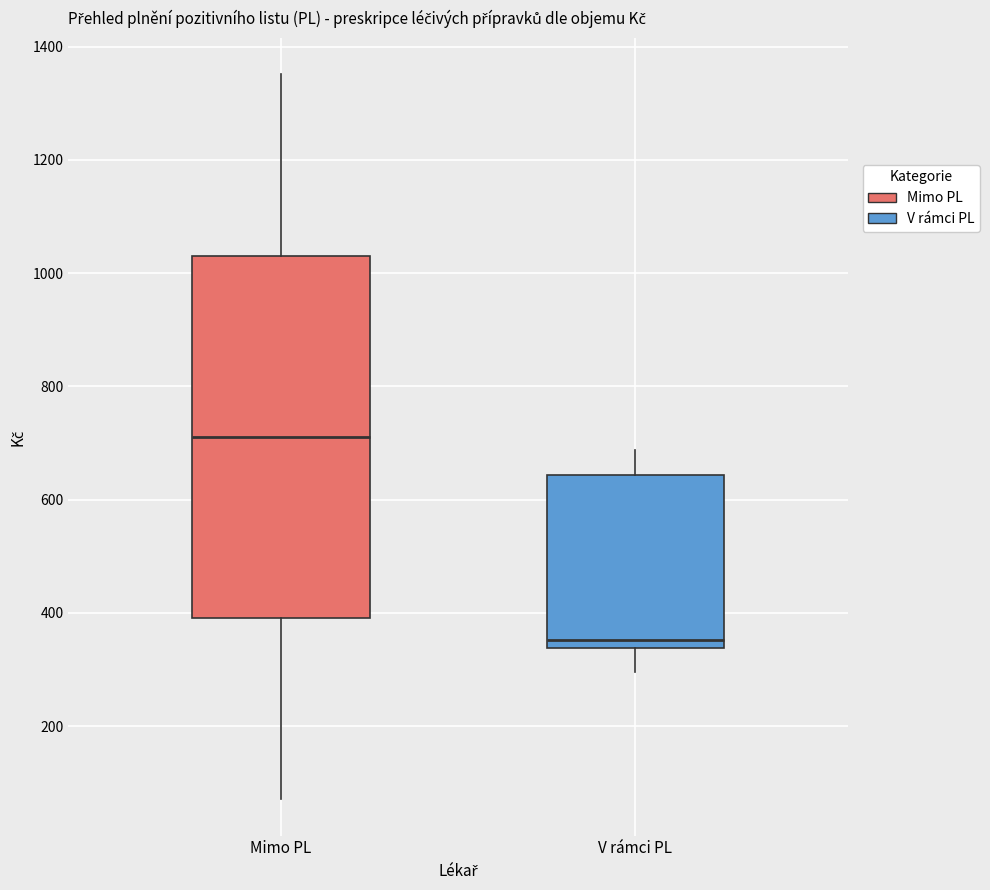

Which box has the highest median line?

Mimo PL